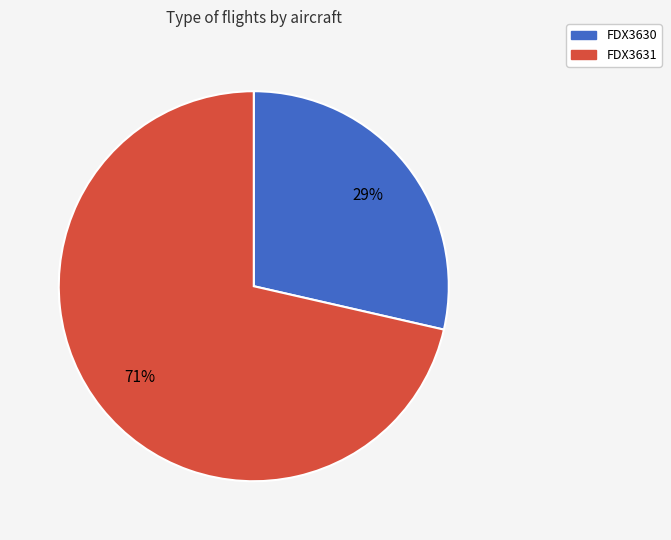

What is the largest slice in the pie chart?

FDX3631